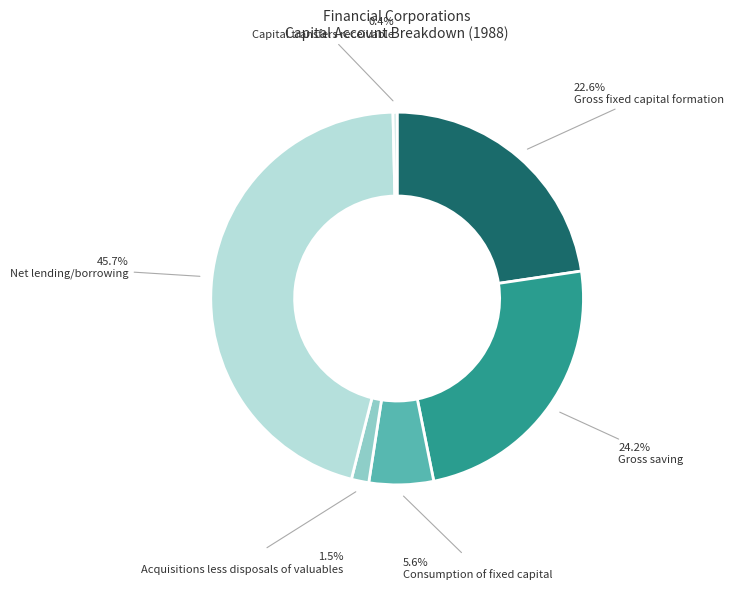

Is it true that Acquisitions less disposals of valuables is 7% of the pie?

False